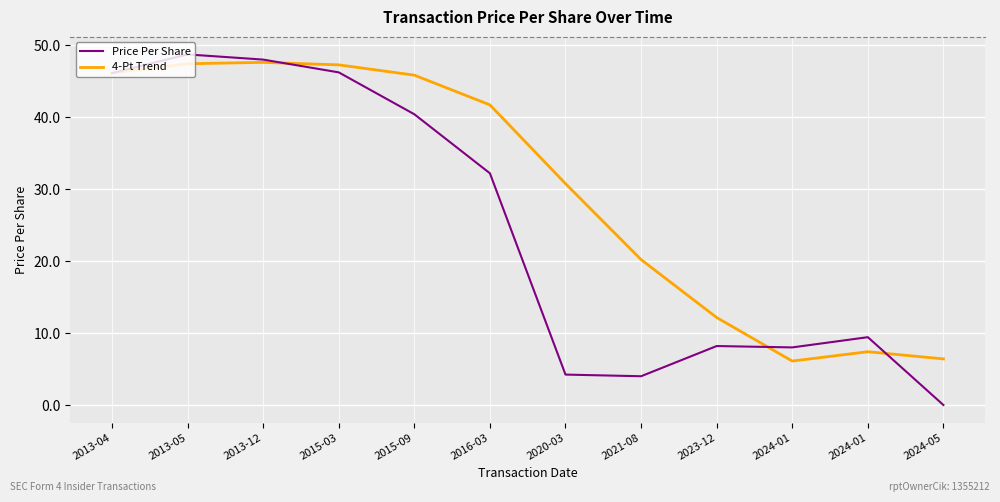

What is the total value across all series at 2020-03?

35.0